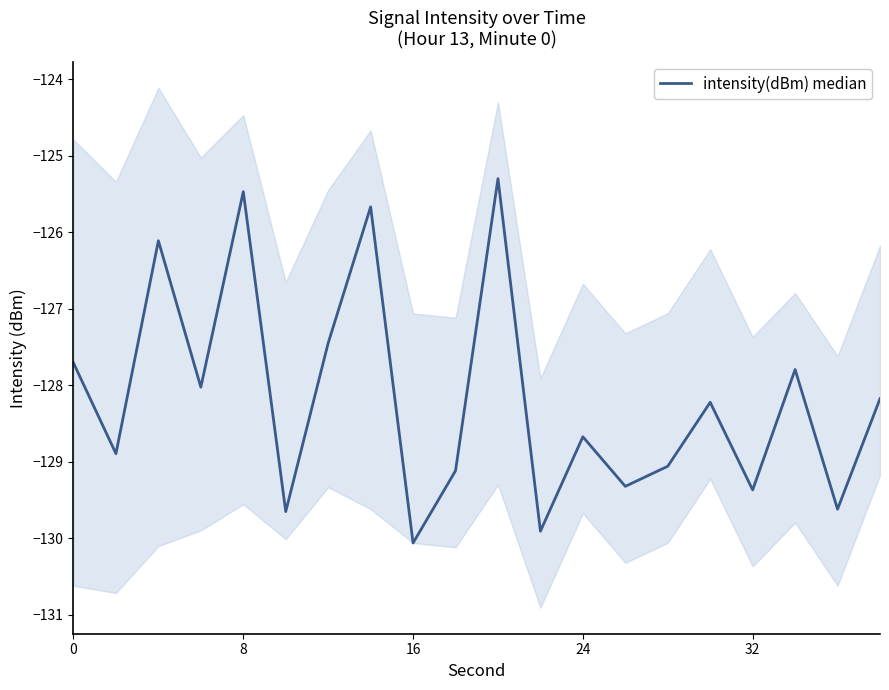

Reading right to left, list all the values displayed in this chart.

-128.2	-129.6	-127.8	-129.4	-128.2	-129.1	-129.3	-128.7	-129.9	-125.3	-129.1	-130.1	-125.7	-127.4	-129.6	-125.5	-128.0	-126.1	-128.9	-127.7